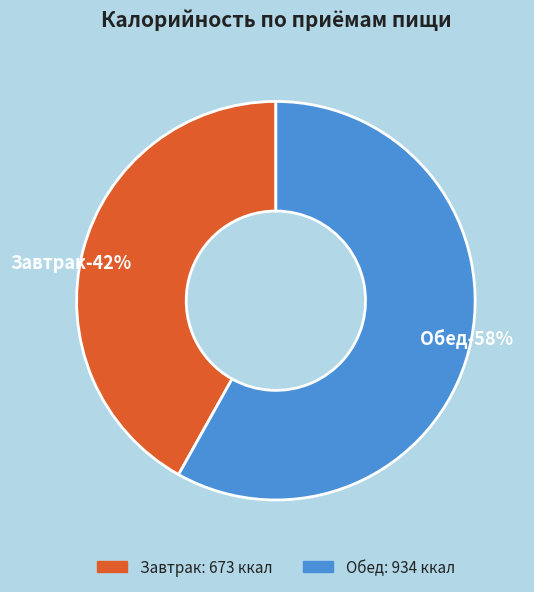

Rank the categories by value from lowest to highest.

Завтрак, Обед